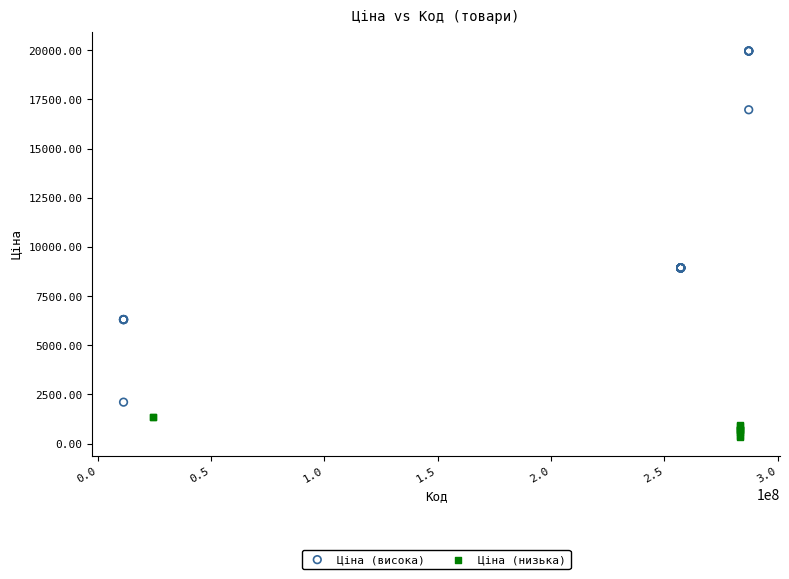

Which series reaches the maximum Y coordinate?

Ціна (висока)